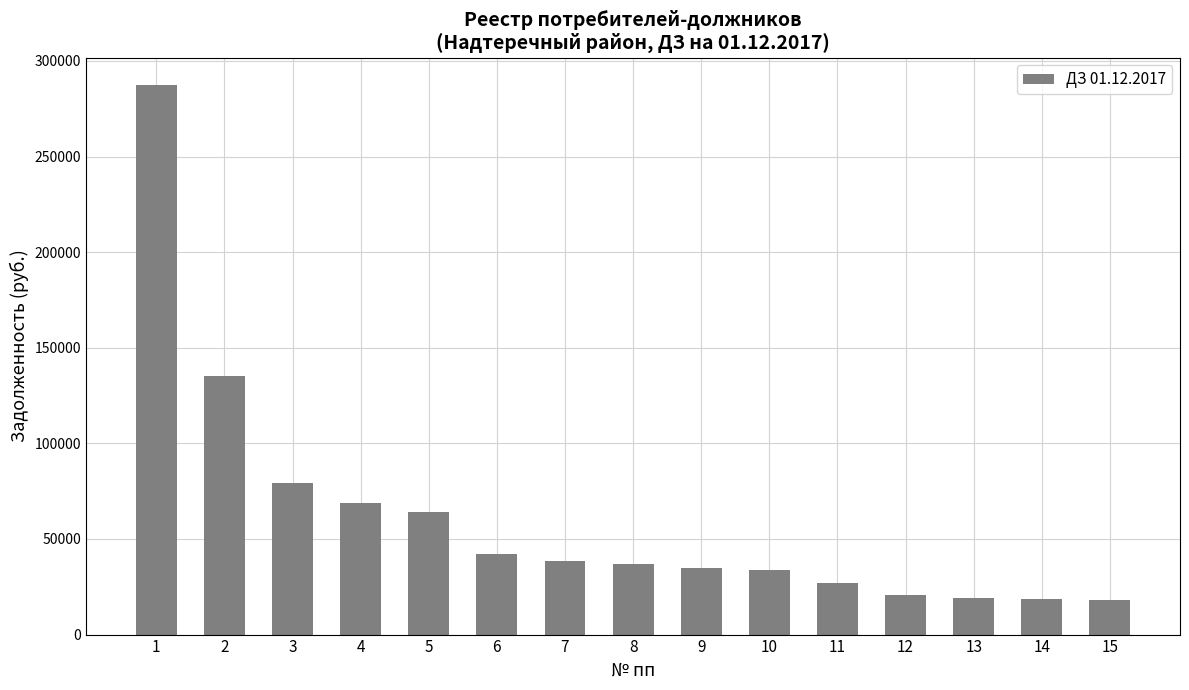

What is the maximum value shown in the chart?

287408.8